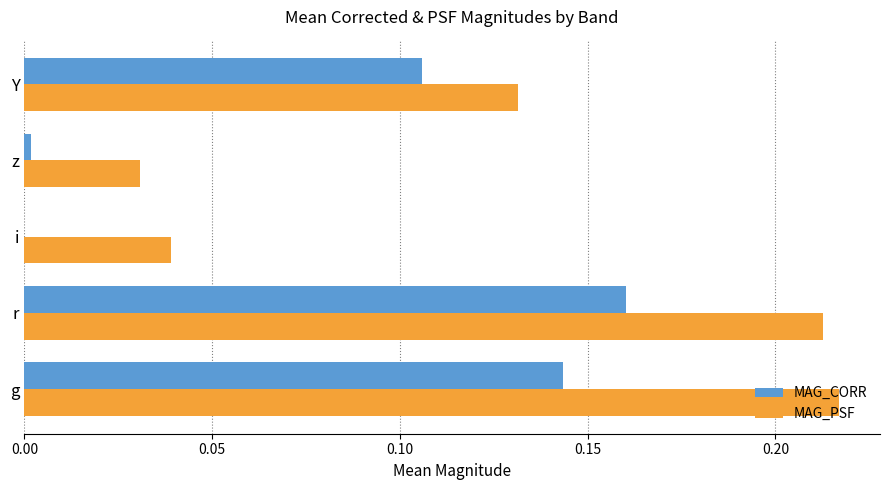

Which series changed the most between r and i?

MAG_PSF